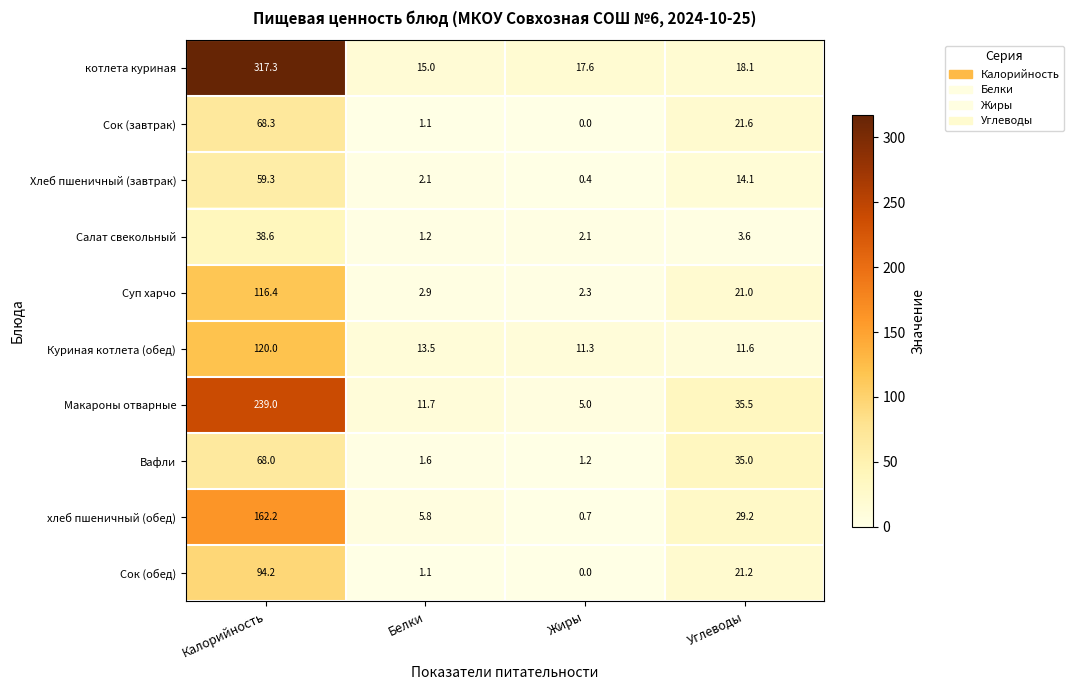

What is the difference between the highest and lowest values at Жиры?

17.6